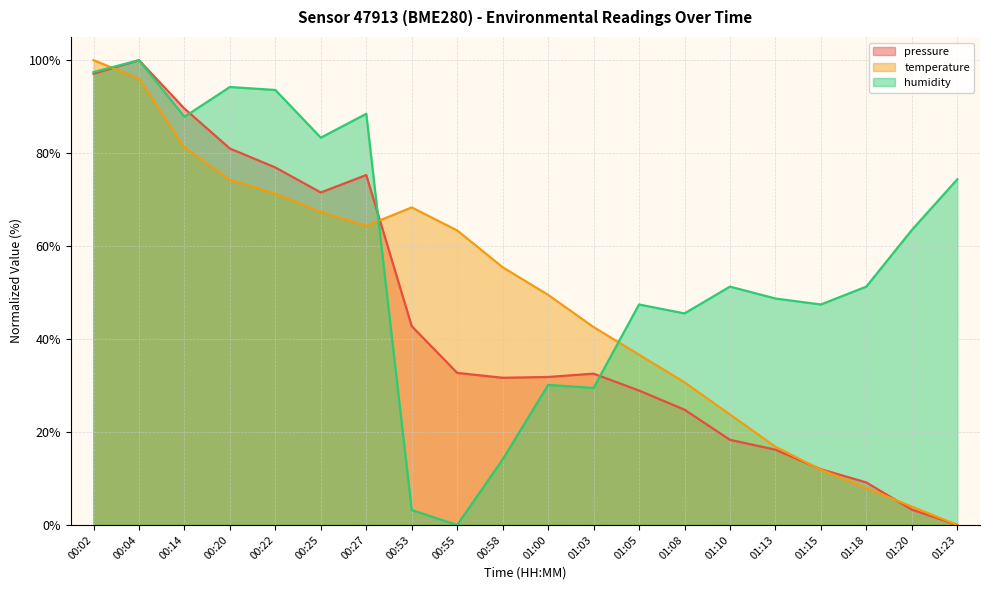

Which series has the largest total across all categories?

humidity